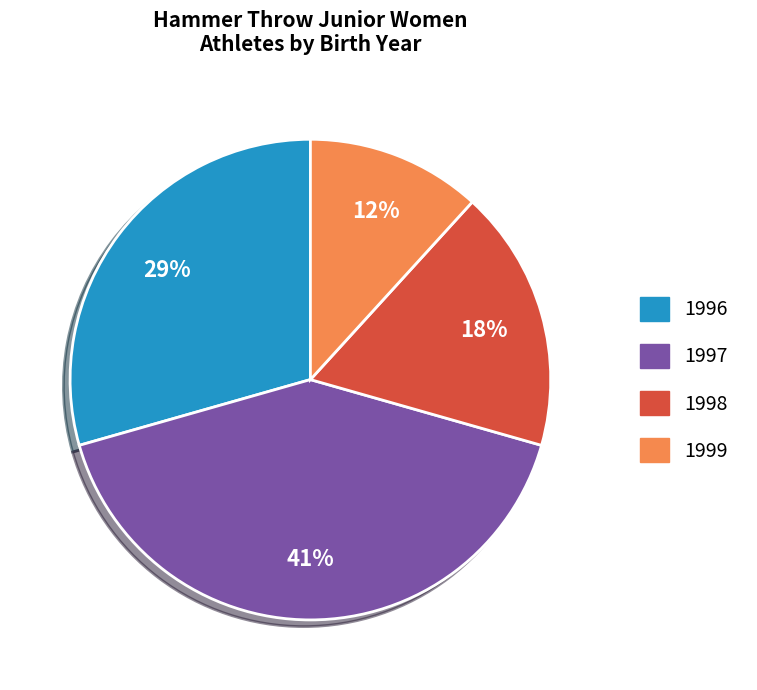

How many slices are in this pie chart?

4